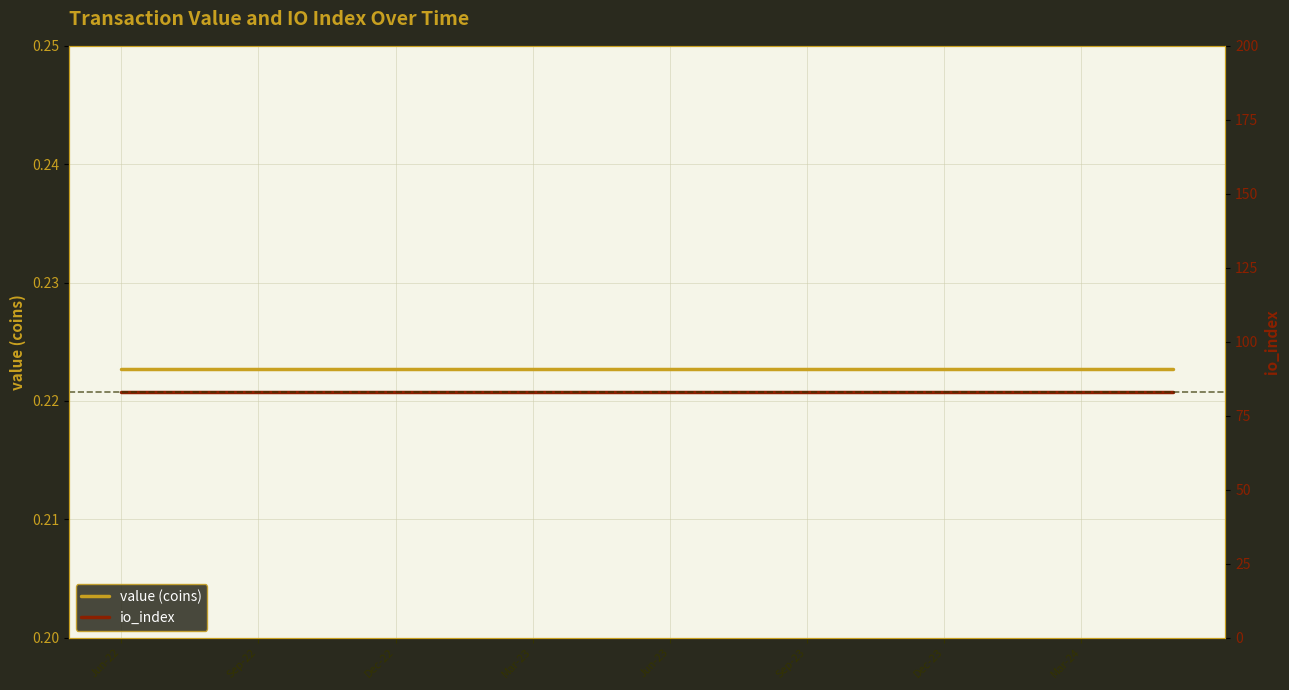

Is it true that value (coins) equals 0.2 at Mar-24?

True